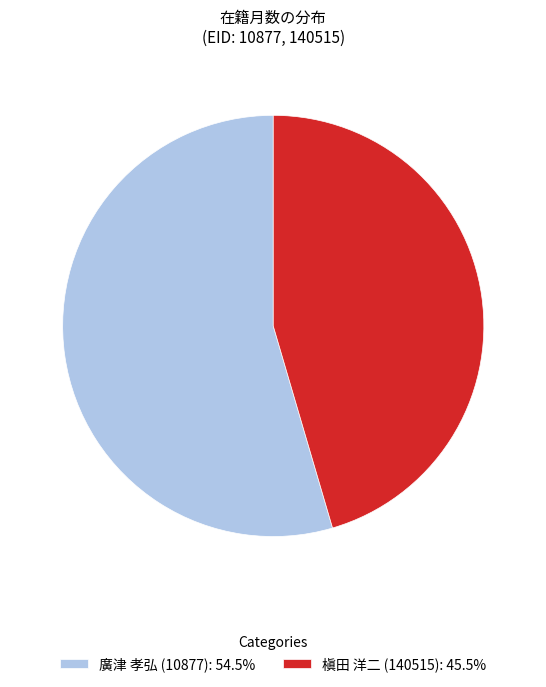

Is the sum of 槇田 洋二 (140515): 45.5% and 廣津 孝弘 (10877): 54.5% greater than half?

Yes